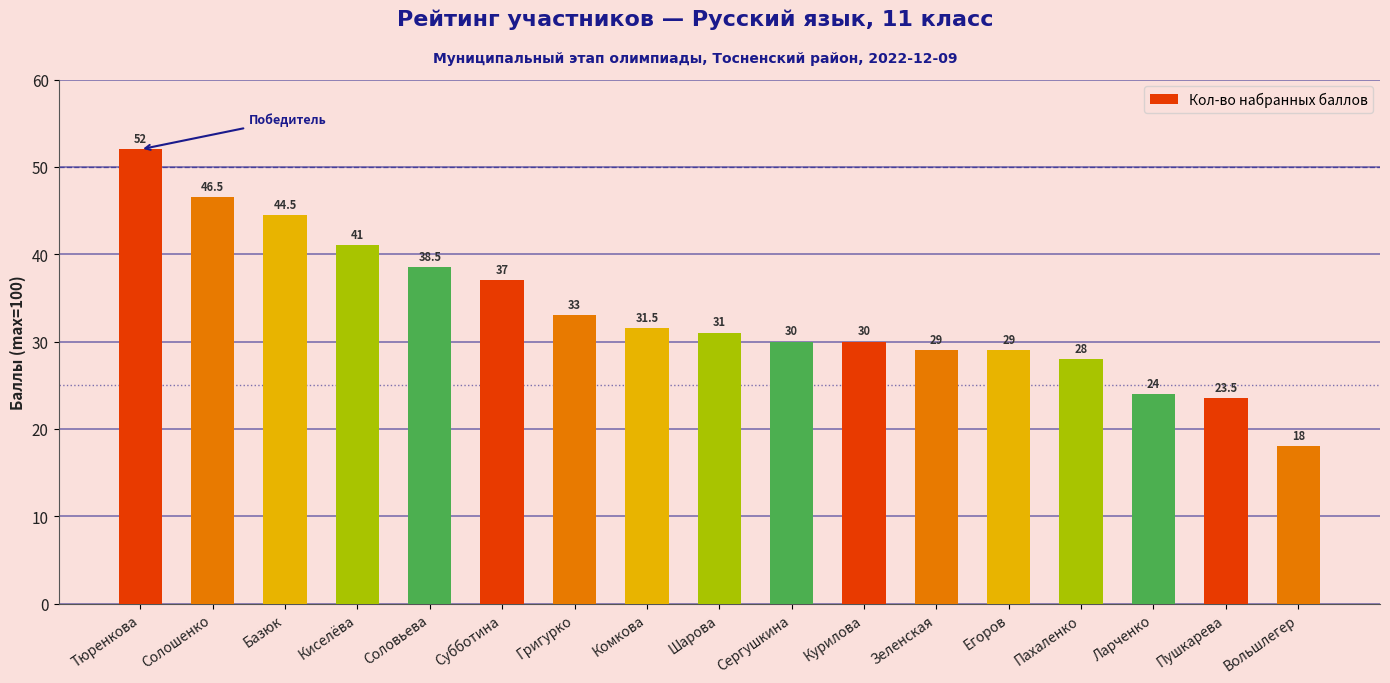

What is the approximate value at Базюк?

44.5